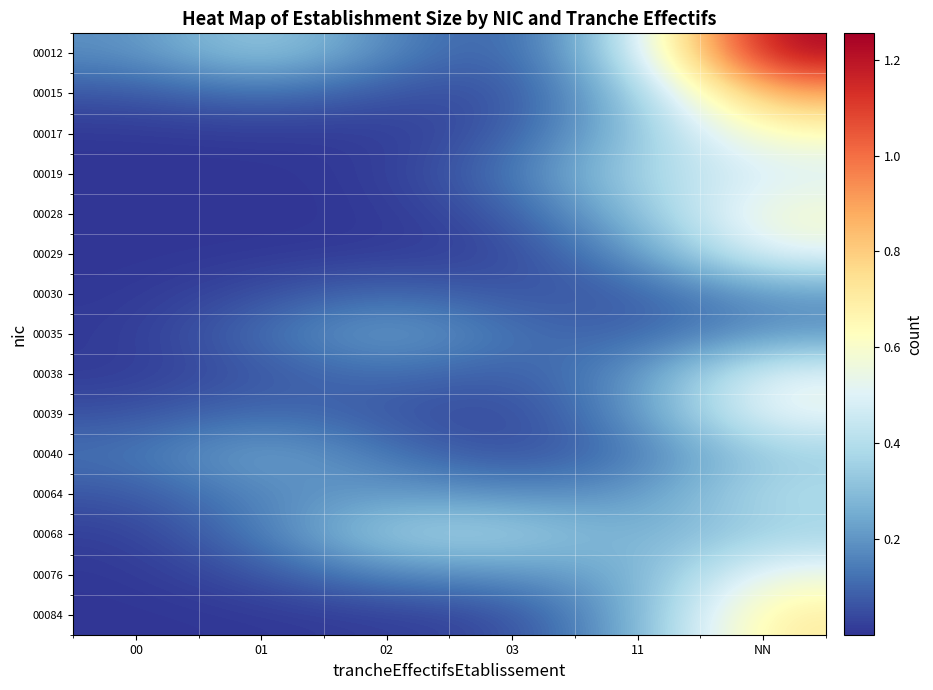

Which series changed the most between 03 and 11?

00012